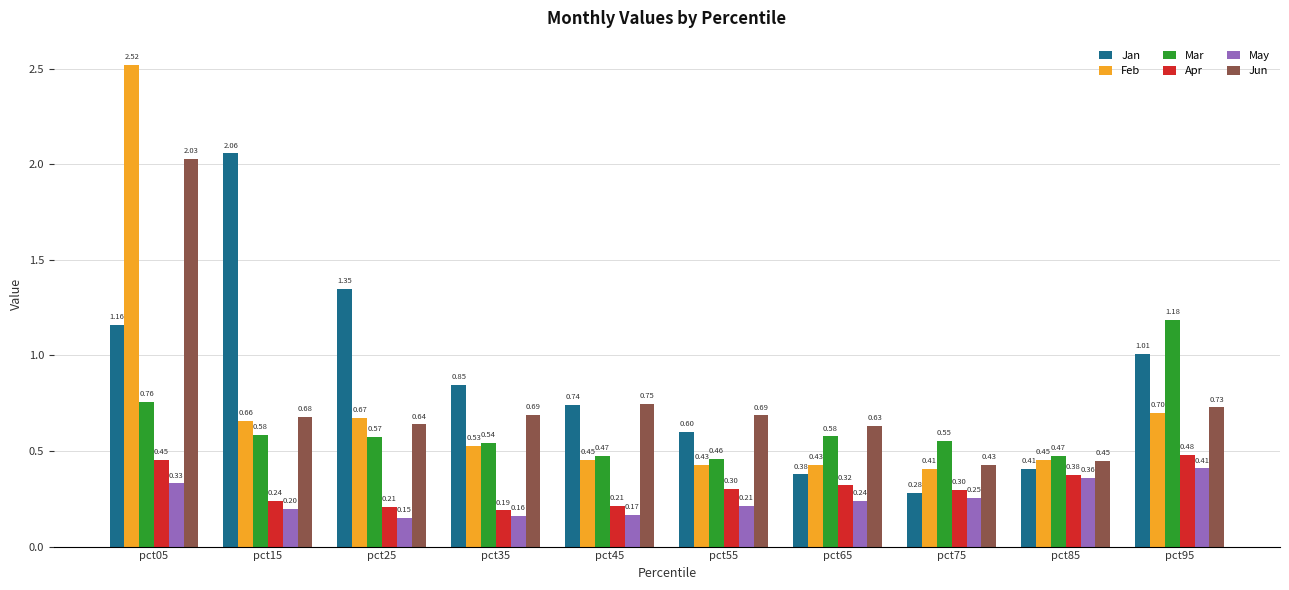

Which series has the largest range (max minus min)?

Feb